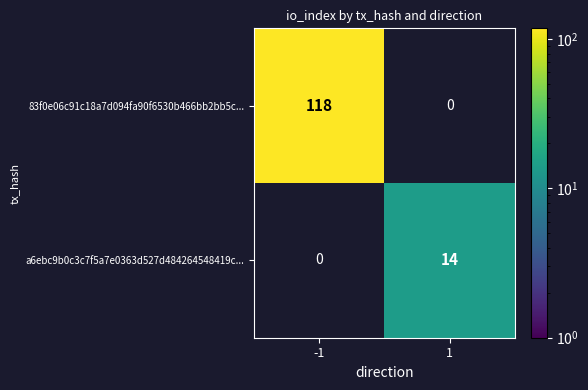

The a6ebc9b0c3c7f5a7e0363d527d484264548419c... series shows 14 at 1. True or false?

True